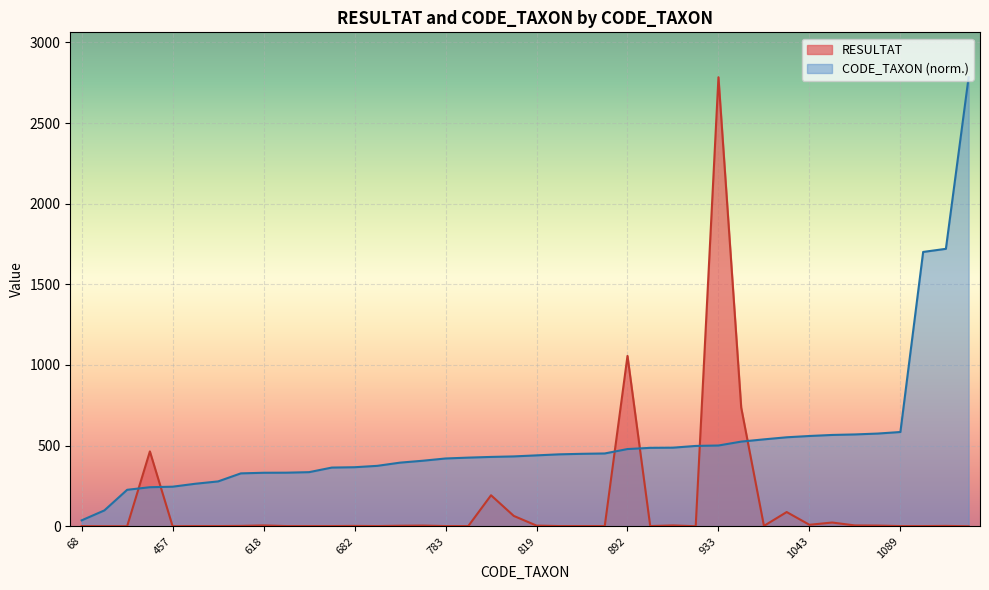

Rank the categories by CODE_TAXON value from highest to lowest.

5189, 3206, 3170, 1089, 1071, 1061, 1055, 1043, 1028, 1004, 978, 933, 928, 908, 906, 892, 841, 837, 831, 819, 807, 801, 793, 783, 757, 735, 698, 682, 678, 625, 619, 618, 611, 518, 491, 457, 451, 421, 183, 68